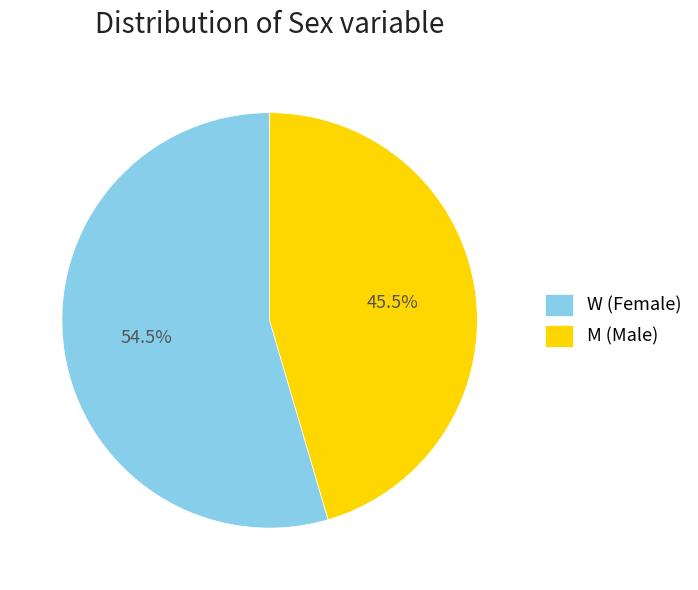

What is the ratio of the value at M (Male) to the value at W (Female)?

0.8